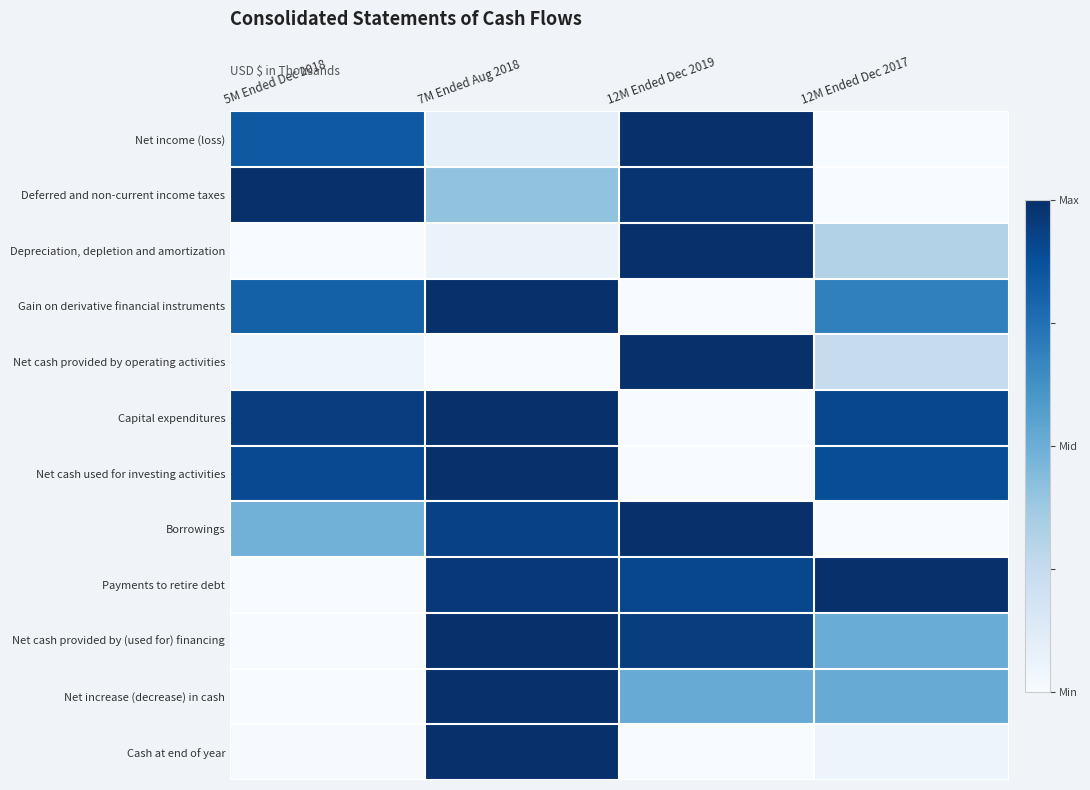

Reading left to right, transcribe all the data shown in this chart.

Net income (loss): 5M Ended Dec 2018=0.8	7M Ended Aug 2018=0.1	12M Ended Dec 2019=1.0	12M Ended Dec 2017=0.0
Deferred and non-current income taxes: 5M Ended Dec 2018=1.0	7M Ended Aug 2018=0.4	12M Ended Dec 2019=1.0	12M Ended Dec 2017=0.0
Depreciation, depletion and amortization: 5M Ended Dec 2018=0.0	7M Ended Aug 2018=0.1	12M Ended Dec 2019=1.0	12M Ended Dec 2017=0.3
Gain on derivative financial instruments: 5M Ended Dec 2018=0.8	7M Ended Aug 2018=1.0	12M Ended Dec 2019=0.0	12M Ended Dec 2017=0.7
Net cash provided by operating activities: 5M Ended Dec 2018=0.0	7M Ended Aug 2018=0.0	12M Ended Dec 2019=1.0	12M Ended Dec 2017=0.2
Capital expenditures: 5M Ended Dec 2018=0.9	7M Ended Aug 2018=1.0	12M Ended Dec 2019=0.0	12M Ended Dec 2017=0.9
Net cash used for investing activities: 5M Ended Dec 2018=0.9	7M Ended Aug 2018=1.0	12M Ended Dec 2019=0.0	12M Ended Dec 2017=0.9
Borrowings: 5M Ended Dec 2018=0.5	7M Ended Aug 2018=0.9	12M Ended Dec 2019=1.0	12M Ended Dec 2017=0.0
Payments to retire debt: 5M Ended Dec 2018=0.0	7M Ended Aug 2018=1.0	12M Ended Dec 2019=0.9	12M Ended Dec 2017=1.0
Net cash provided by (used for) financing: 5M Ended Dec 2018=0.0	7M Ended Aug 2018=1.0	12M Ended Dec 2019=0.9	12M Ended Dec 2017=0.5
Net increase (decrease) in cash: 5M Ended Dec 2018=0.0	7M Ended Aug 2018=1.0	12M Ended Dec 2019=0.5	12M Ended Dec 2017=0.5
Cash at end of year: 5M Ended Dec 2018=0.0	7M Ended Aug 2018=1.0	12M Ended Dec 2019=0.0	12M Ended Dec 2017=0.0